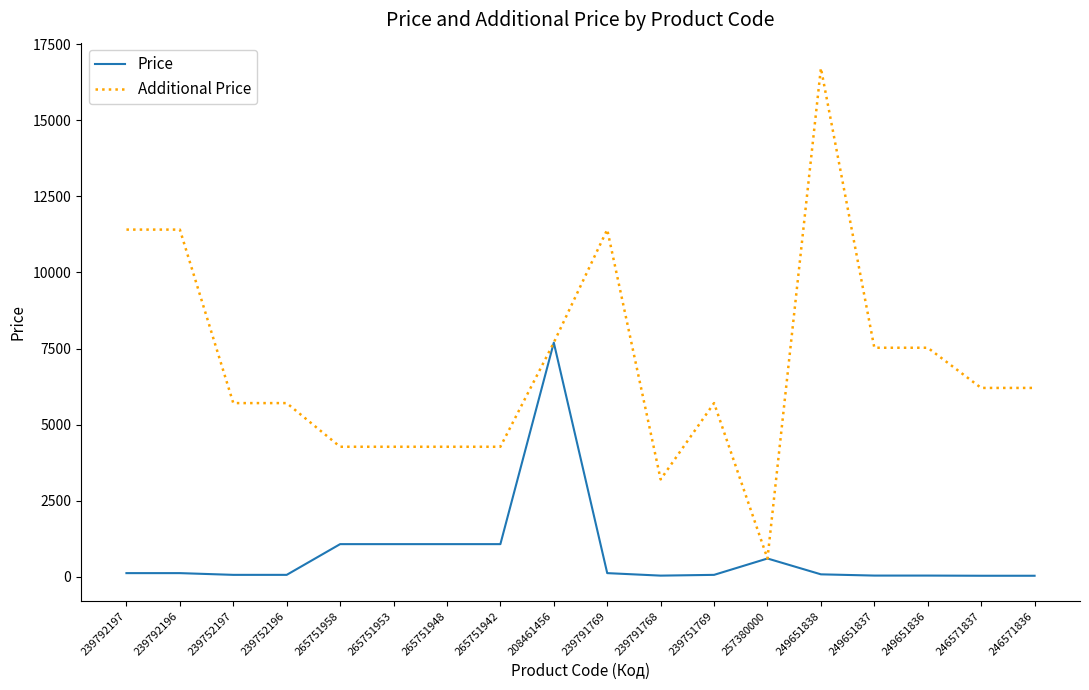

How many lines are shown in the chart?

2